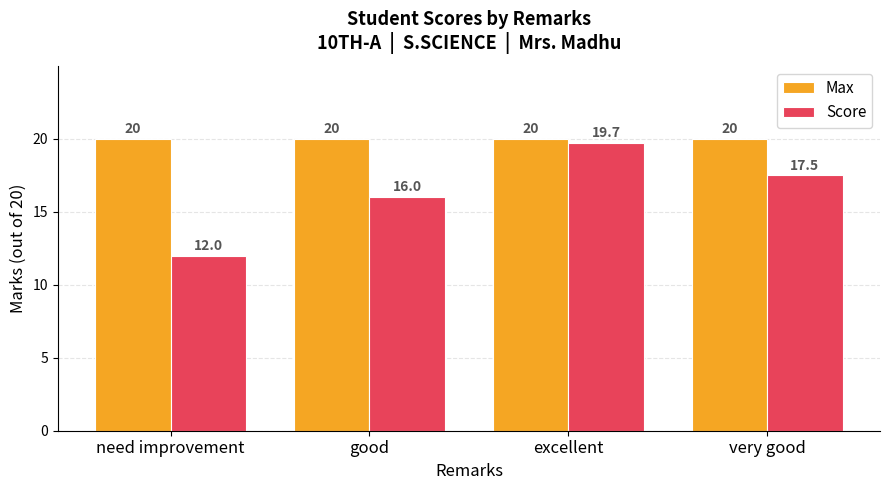

What value does the Max series have at very good?

20.0